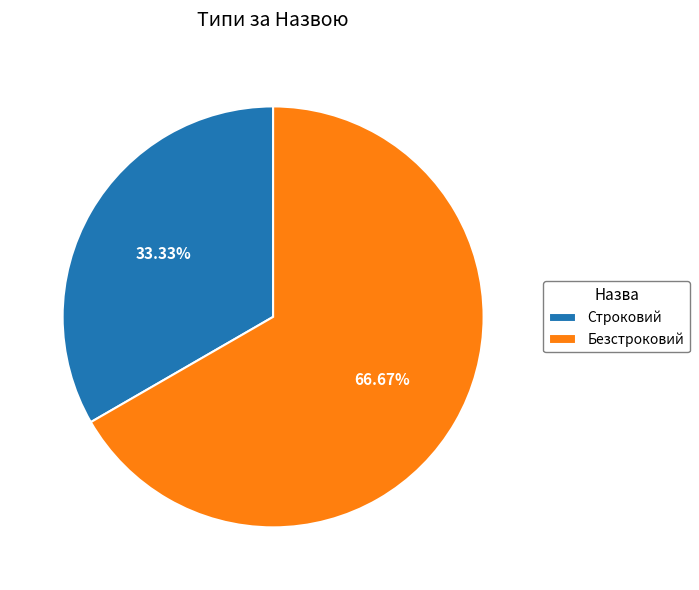

To the nearest percent, what percentage of the pie is Безстроковий?

67%